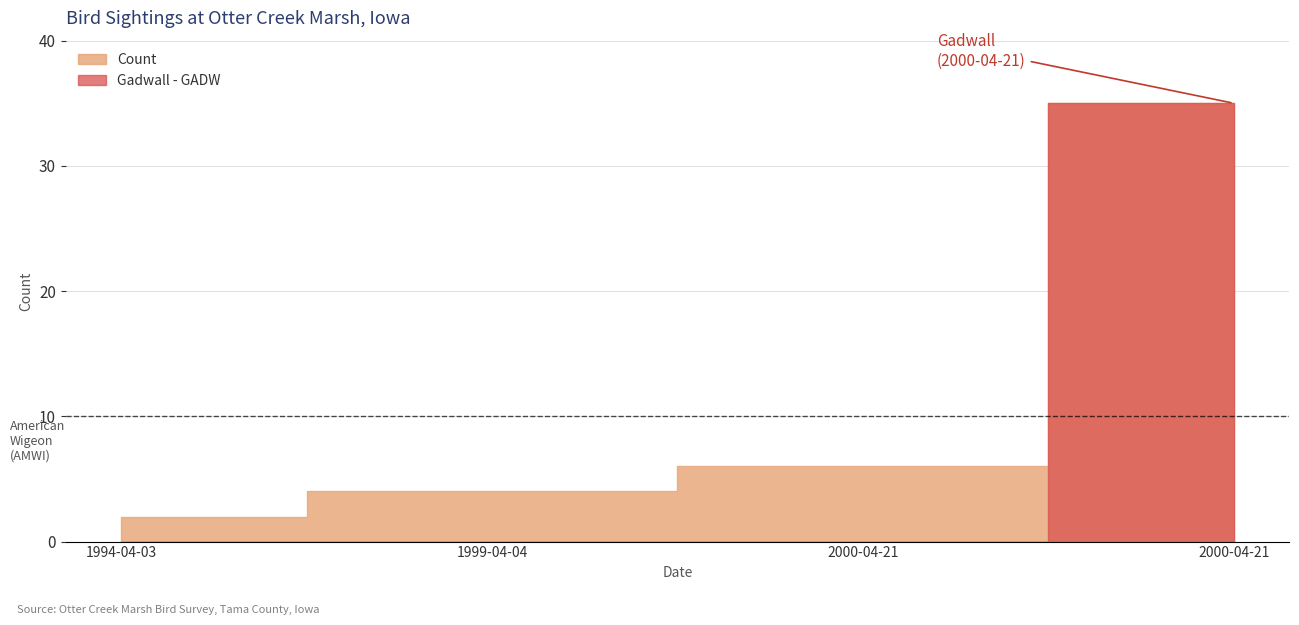

What value does the data have at 1994-04-03?

2